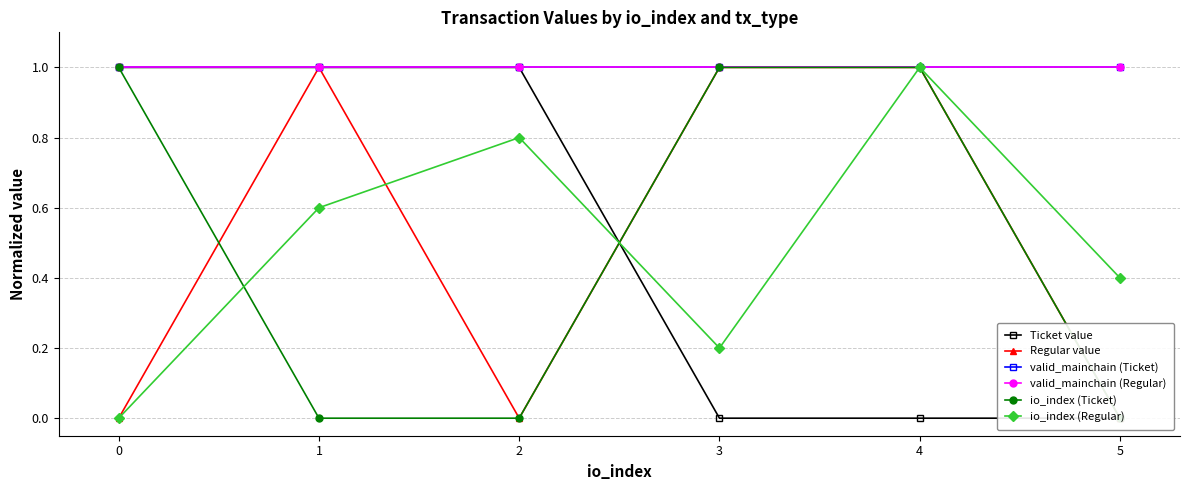

Reading right to left, list all the values displayed in this chart.

Ticket value: 0.0	0.0	0.0	1.0	1.0	1.0
Regular value: 0.0	1.0	1.0	0.0	1.0	0.0
valid_mainchain (Ticket): 1.0	1.0	1.0	1.0	1.0	1.0
valid_mainchain (Regular): 1.0	1.0	1.0	1.0	1.0	1.0
io_index (Ticket): 0.0	1.0	1.0	0.0	0.0	1.0
io_index (Regular): 0.4	1.0	0.2	0.8	0.6	0.0